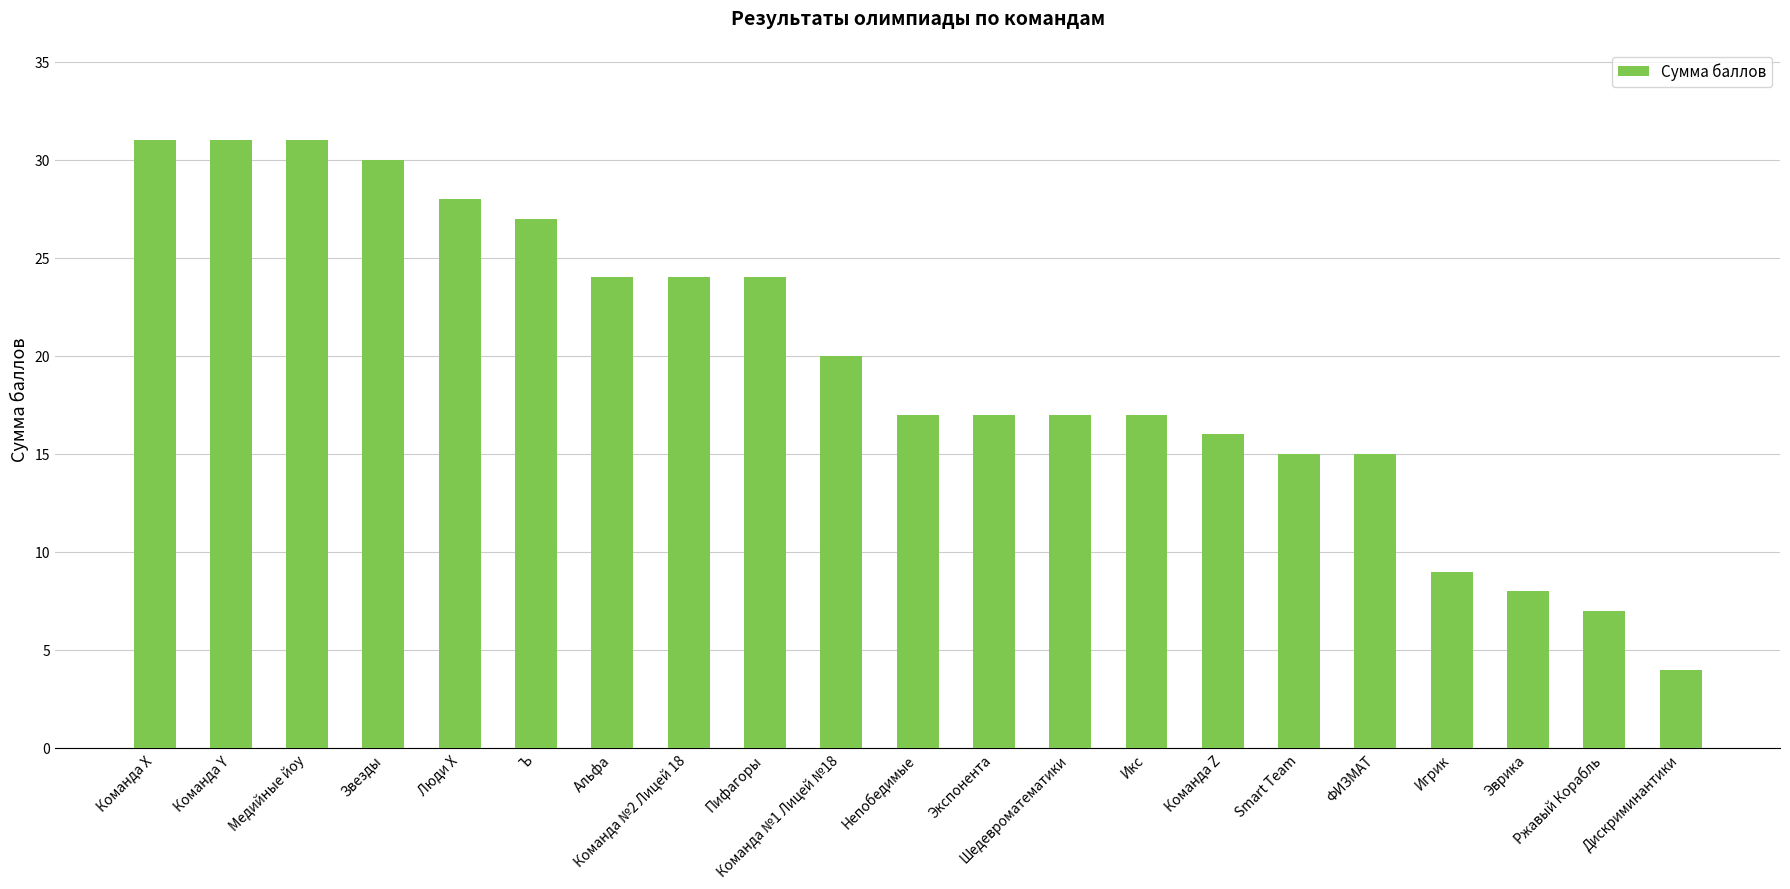

Reading left to right, list all the values displayed in this chart.

Команда X=31	Команда Y=31	Медийные йоу=31	Звезды=30	Люди X=28	Ъ=27	Альфа=24	Команда №2 Лицей 18=24	Пифагоры=24	Команда №1 Лицей №18=20	Непобедимые=17	Экспонента=17	Шедевроматематики=17	Икс=17	Команда Z=16	Smart Team=15	ФИЗМАТ=15	Игрик=9	Эврика=8	Ржавый Корабль=7	Дискриминантики=4